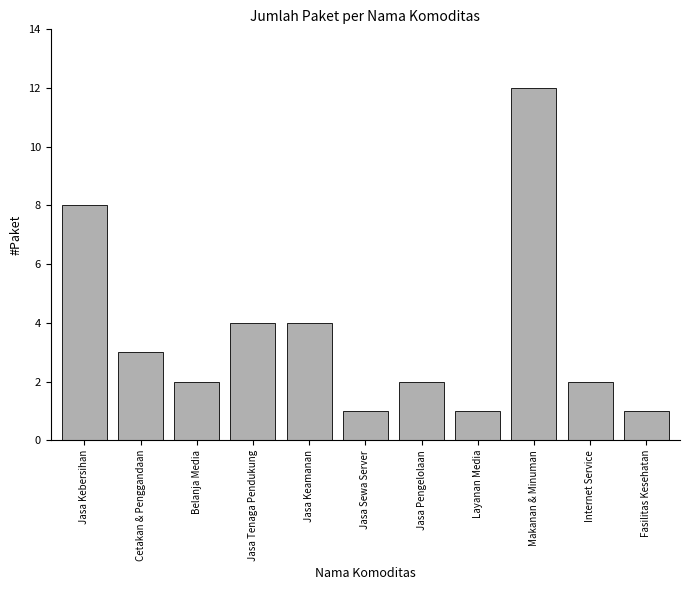

Reading right to left, list all the values displayed in this chart.

Fasilitas Kesehatan=1	Internet Service=2	Makanan & Minuman=12	Layanan Media=1	Jasa Pengelolaan=2	Jasa Sewa Server=1	Jasa Keamanan=4	Jasa Tenaga Pendukung=4	Belanja Media=2	Cetakan & Penggandaan=3	Jasa Kebersihan=8